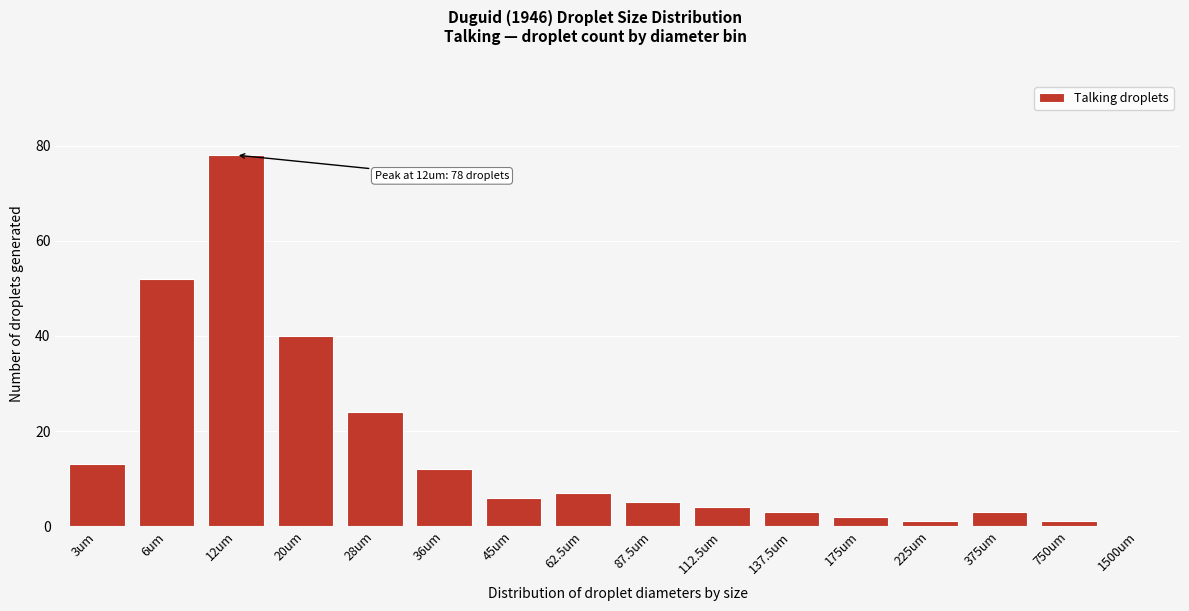

Reading left to right, what are all the values shown in this chart?

3um=13	6um=52	12um=78	20um=40	28um=24	36um=12	45um=6	62.5um=7	87.5um=5	112.5um=4	137.5um=3	175um=2	225um=1	375um=3	750um=1	1500um=0